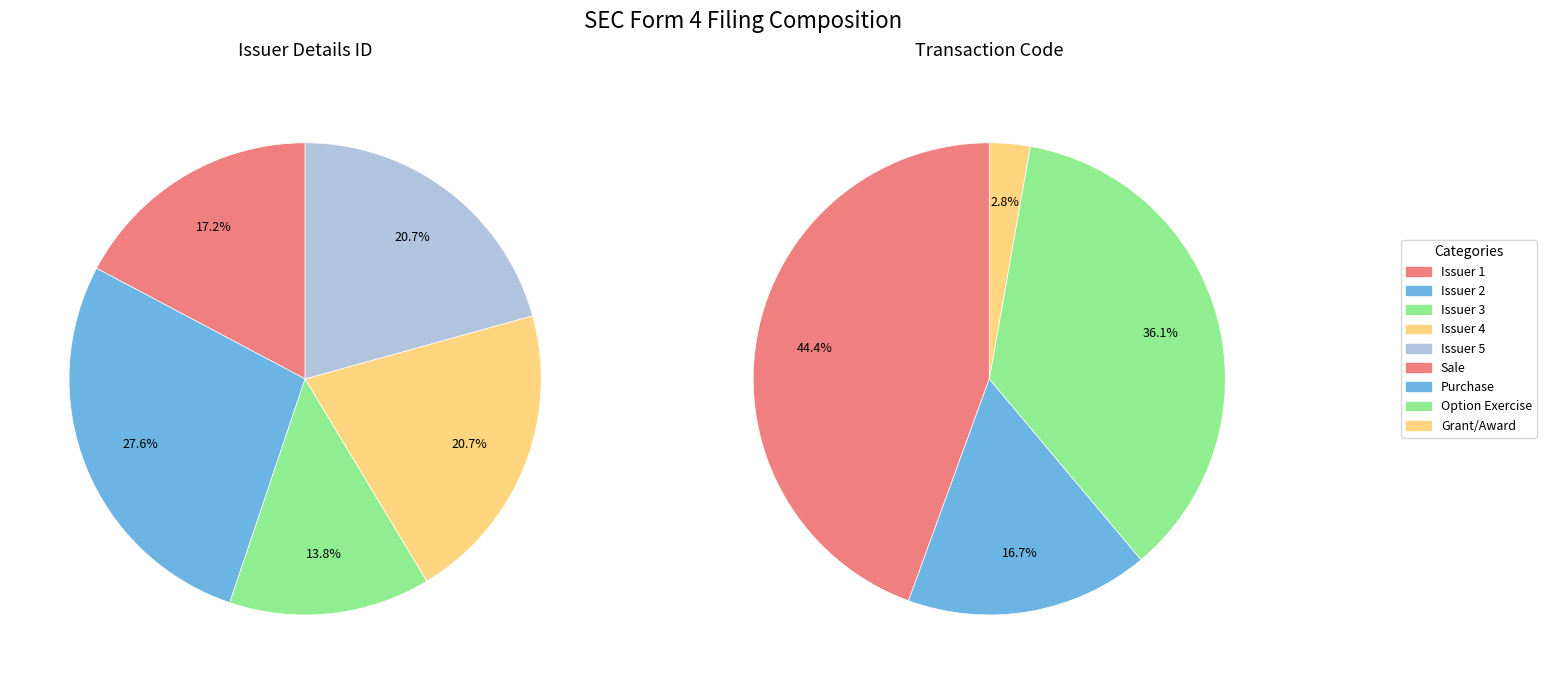

To the nearest percent, what is the average slice percentage?

20%